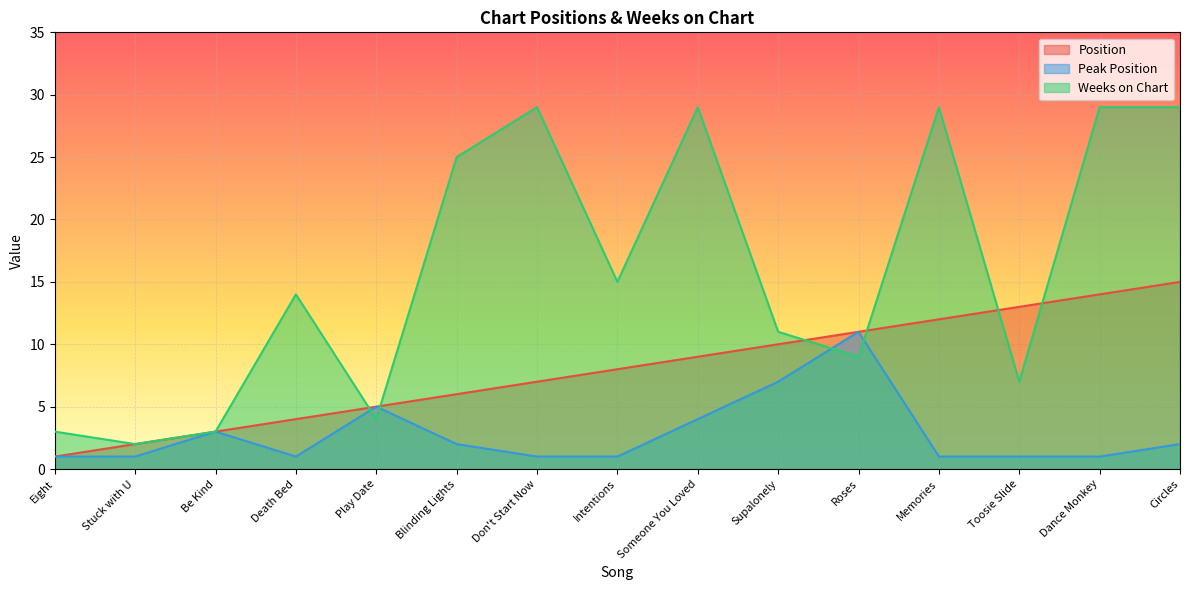

Reading left to right, extract all data points from this chart.

Position: Eight=1	Stuck with U=2	Be Kind=3	Death Bed=4	Play Date=5	Blinding Lights=6	Don't Start Now=7	Intentions=8	Someone You Loved=9	Supalonely=10	Roses=11	Memories=12	Toosie Slide=13	Dance Monkey=14	Circles=15
Peak Position: Eight=1	Stuck with U=1	Be Kind=3	Death Bed=1	Play Date=5	Blinding Lights=2	Don't Start Now=1	Intentions=1	Someone You Loved=4	Supalonely=7	Roses=11	Memories=1	Toosie Slide=1	Dance Monkey=1	Circles=2
Weeks on Chart: Eight=3	Stuck with U=2	Be Kind=3	Death Bed=14	Play Date=4	Blinding Lights=25	Don't Start Now=29	Intentions=15	Someone You Loved=29	Supalonely=11	Roses=9	Memories=29	Toosie Slide=7	Dance Monkey=29	Circles=29